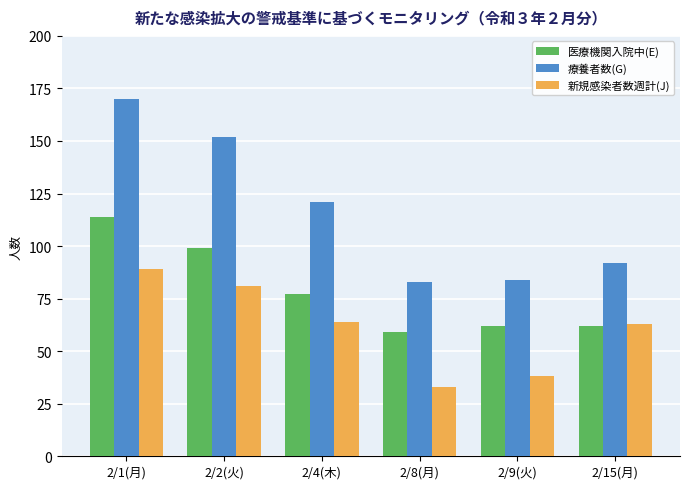

What is the total value across all series at 2/15(月)?

217